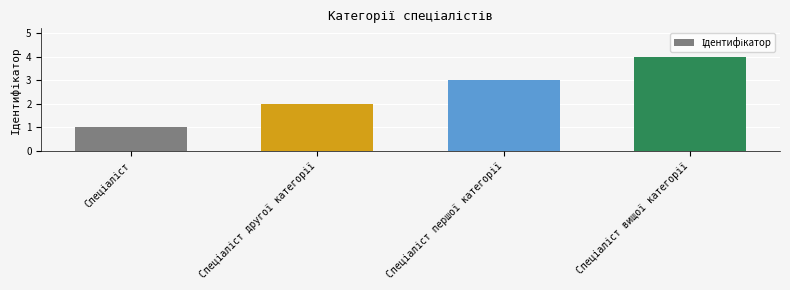

What is the difference between the maximum and minimum values?

3